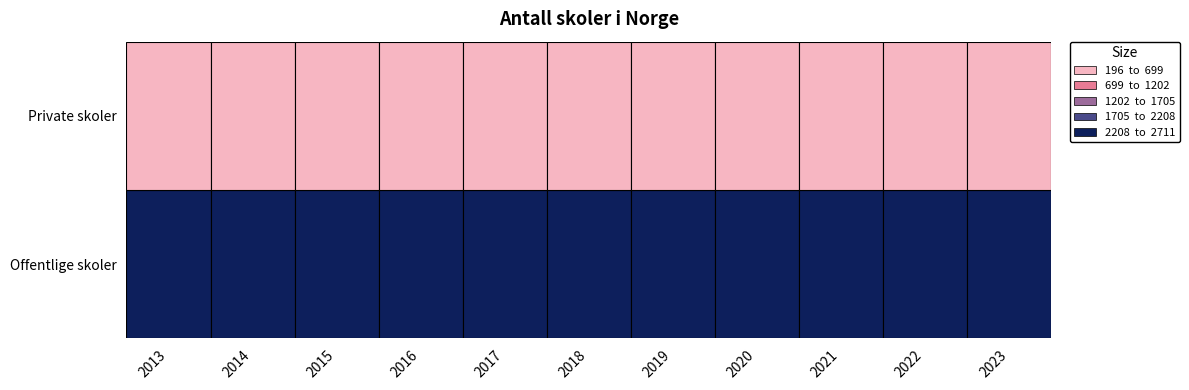

What is the minimum value for Private skoler?

196